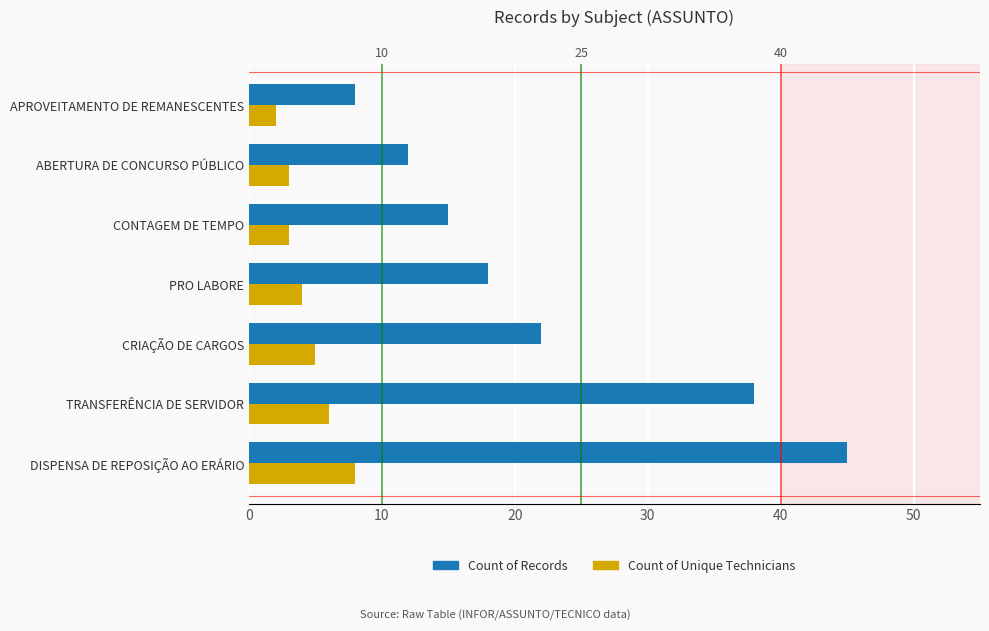

Which series has the largest total across all categories?

Count of Records